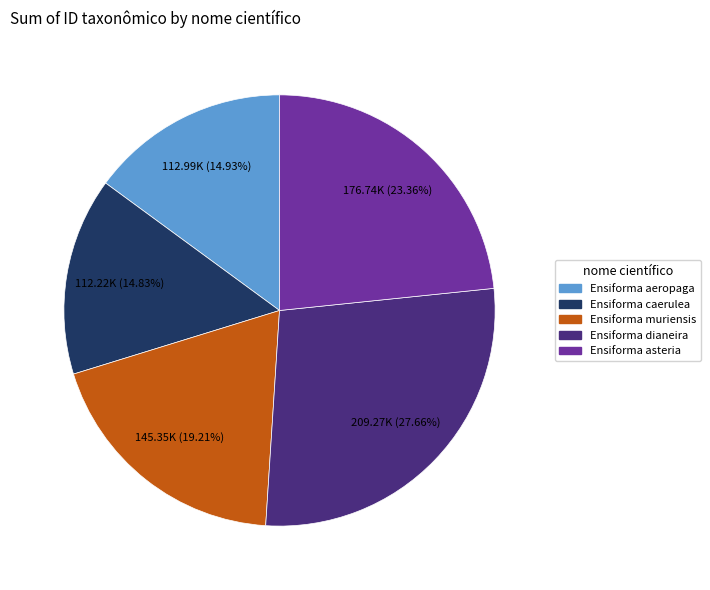

To the nearest percent, what percentage of the pie is Ensiforma caerulea?

15%